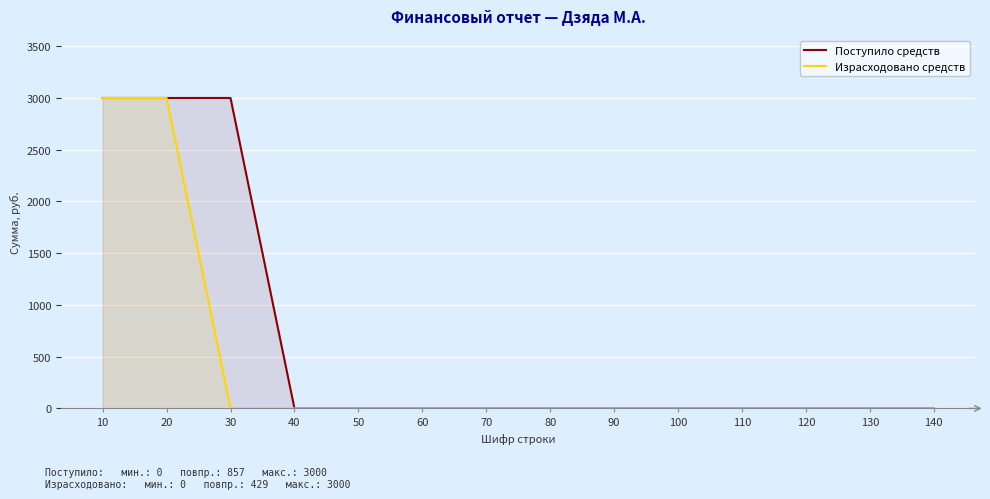

What is the maximum value for Израсходовано средств?

3000